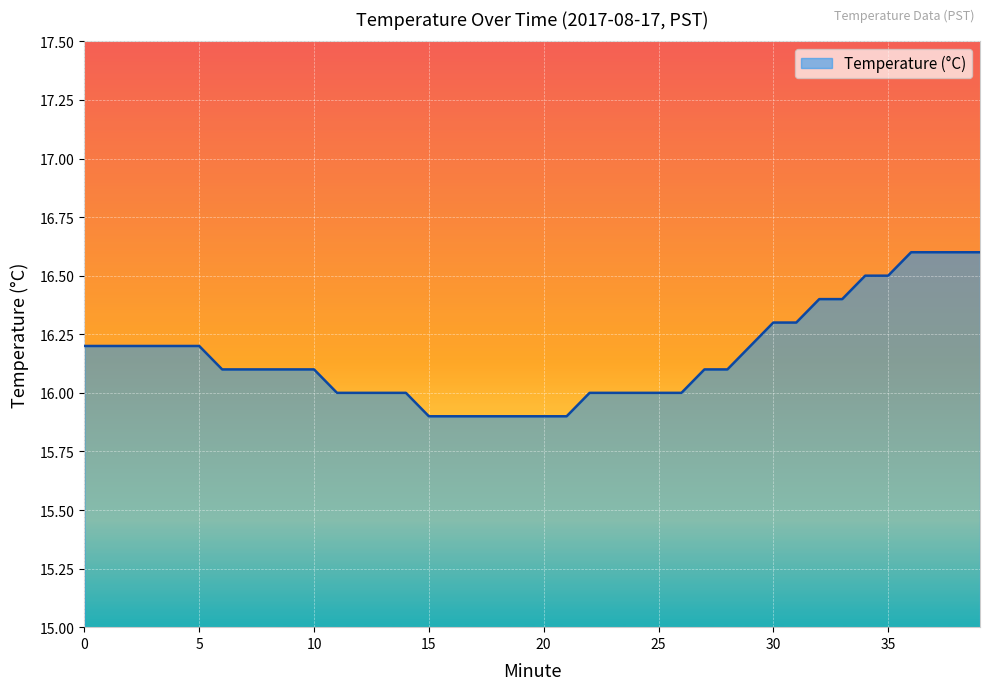

What is the greatest value displayed?

16.6